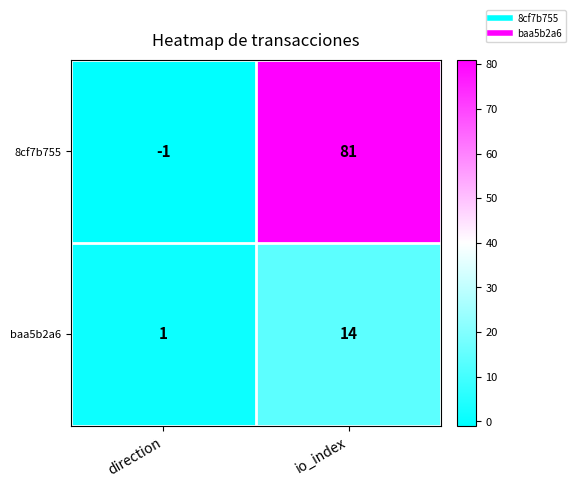

What is the average value of the baa5b2a6 series?

8